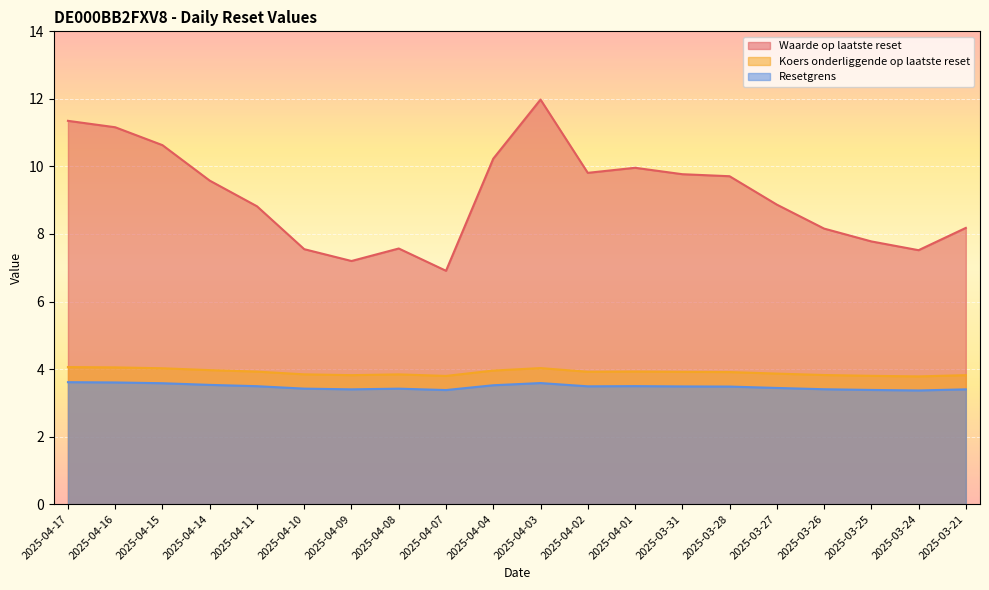

Reading left to right, what are all the values shown in this chart?

Waarde op laatste reset: 11.3	11.2	10.6	9.6	8.8	7.5	7.2	7.6	6.9	10.2	12.0	9.8	10.0	9.8	9.7	8.9	8.2	7.8	7.5	8.2
Koers onderliggende op laatste reset: 4.1	4.0	4.0	4.0	3.9	3.8	3.8	3.8	3.8	4.0	4.0	3.9	3.9	3.9	3.9	3.9	3.8	3.8	3.8	3.8
Resetgrens: 3.6	3.6	3.6	3.5	3.5	3.4	3.4	3.4	3.4	3.5	3.6	3.5	3.5	3.5	3.5	3.4	3.4	3.4	3.4	3.4